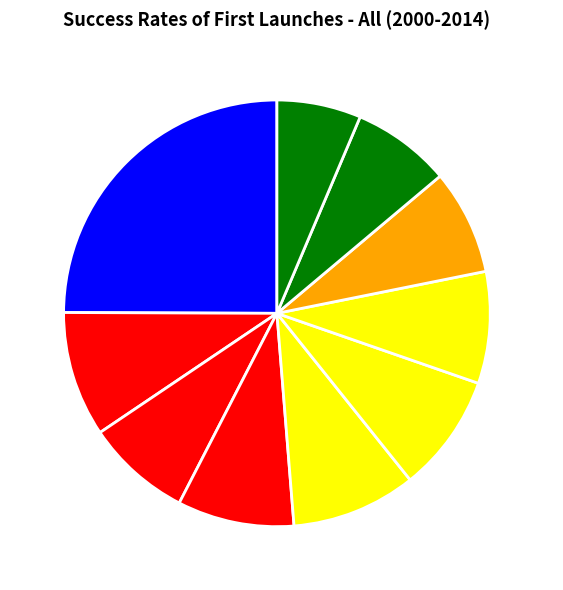

What is the ratio of the value at pct45 to the value at pct15?

1.0